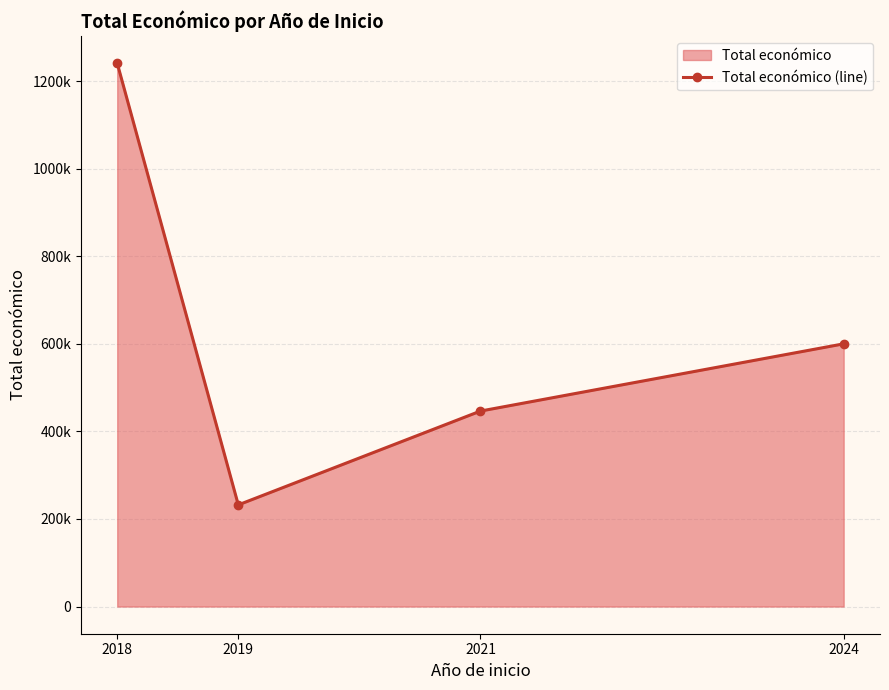

Where is the first local minimum?

2019